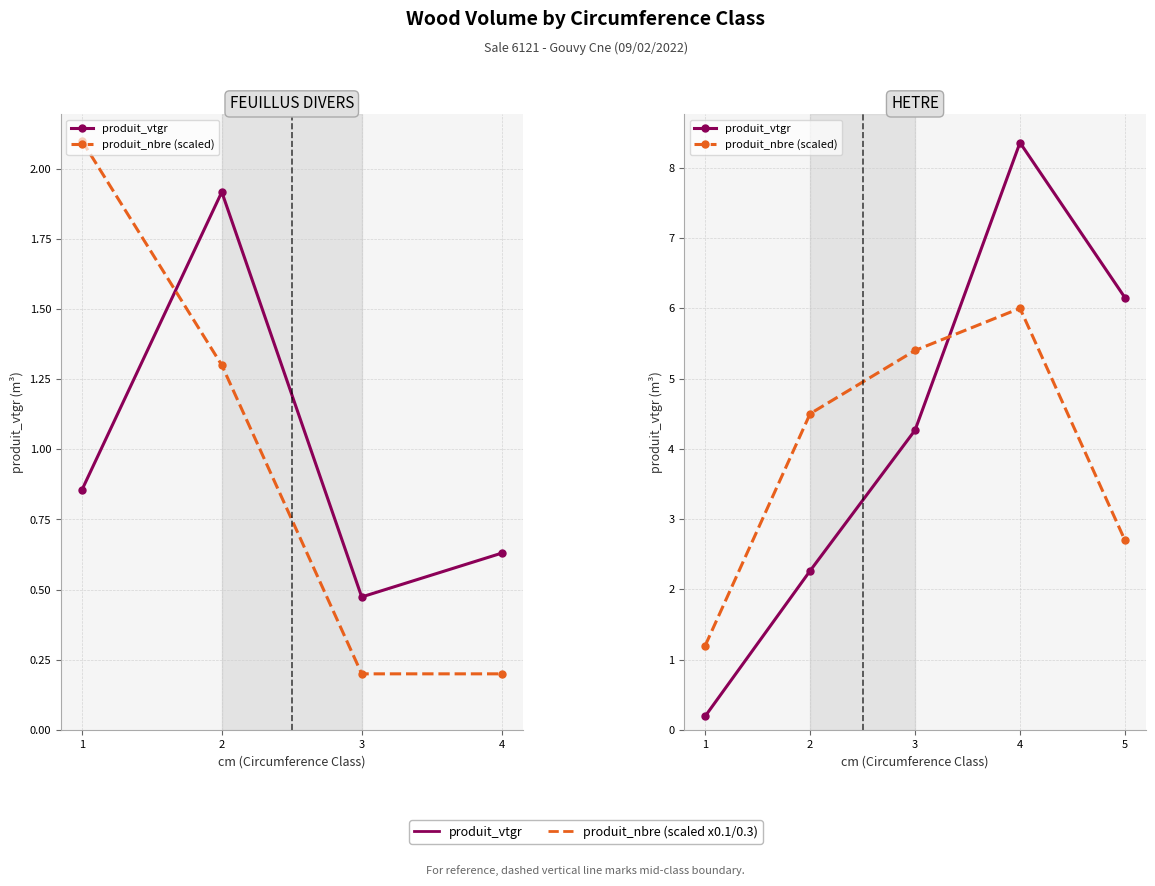

What is the spread (max minus min) of values at 4?

2.4